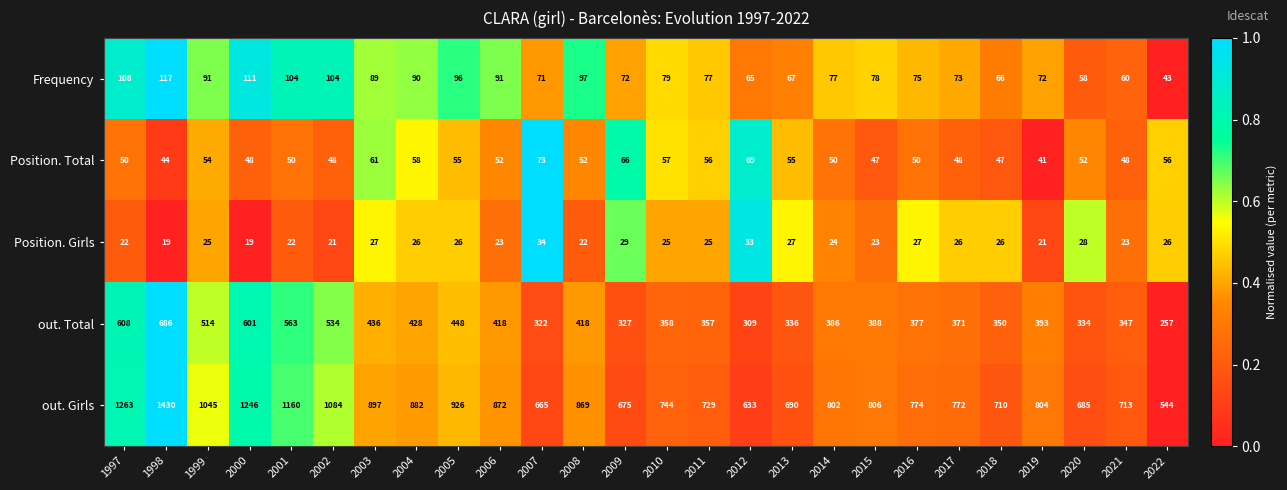

Read the Frequency value at 2000.

111